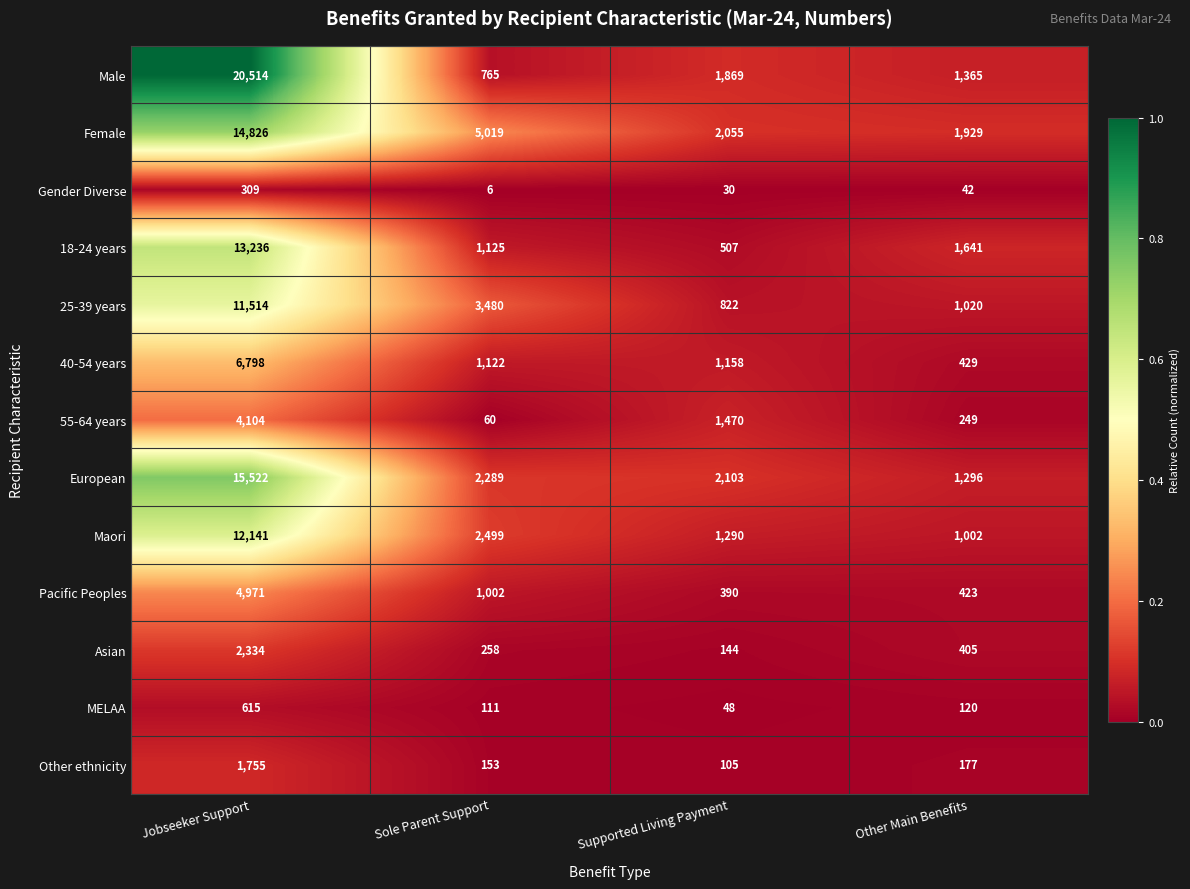

Which category has the highest value across all series?

Jobseeker Support